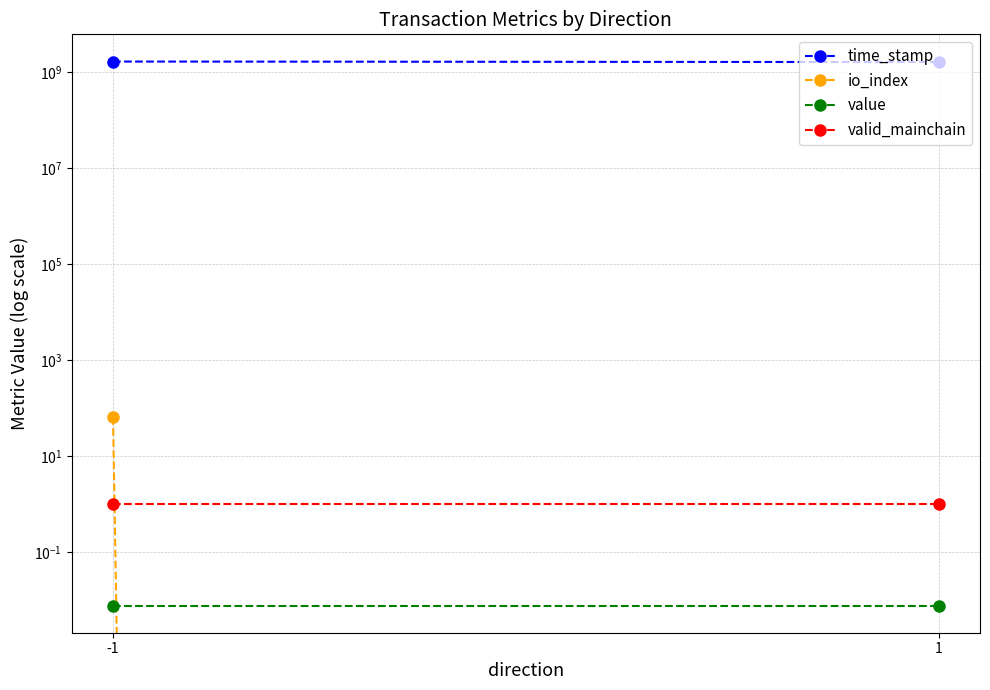

True or false: value has a value of 0.0 at 1.

True